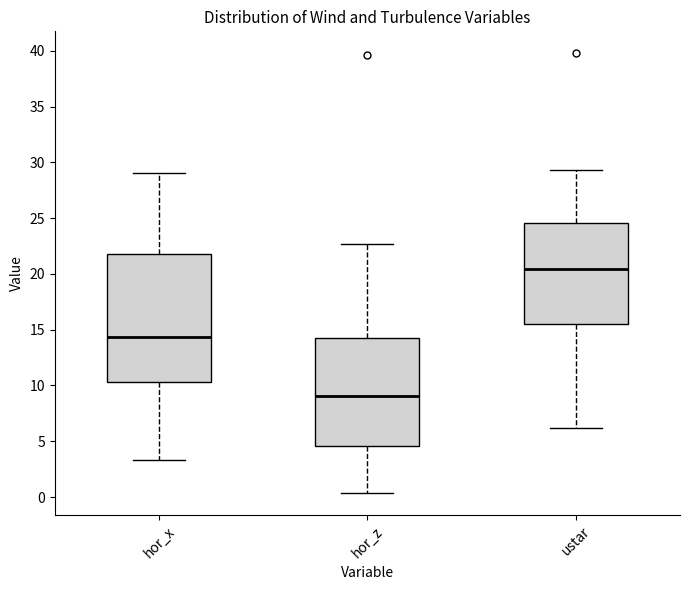

Reading left to right, transcribe this box plot: for each box, give where its median line is, the range the box spans, and where its two whiskers end, as read against the y-axis. The values are not printed on the chart, so give them approximately, as read against the axis.

hor_x: median 14.5, box 10.5 to 22.0, whiskers 3.5 to 29.0
hor_z: median 9.0, box 4.5 to 14.5, whiskers 0.5 to 22.5
ustar: median 20.5, box 15.5 to 24.5, whiskers 6.0 to 29.5